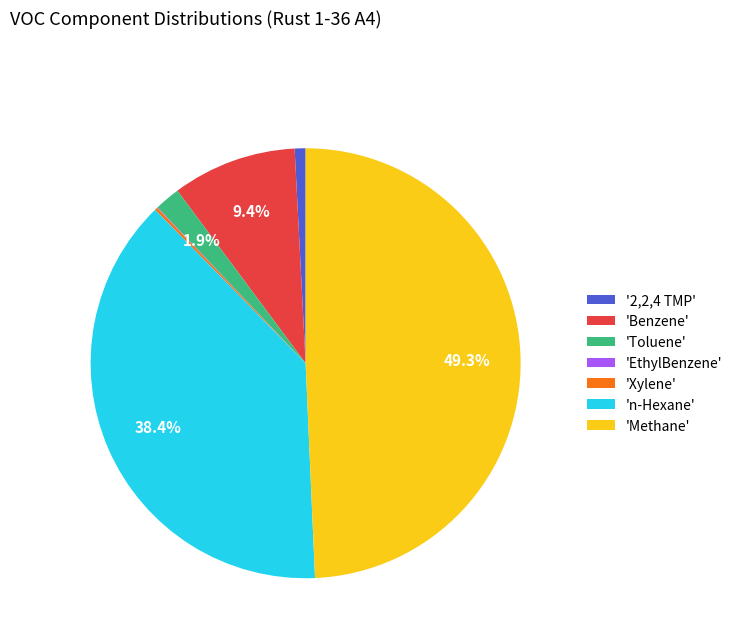

To the nearest percent, what is the average slice percentage?

14%